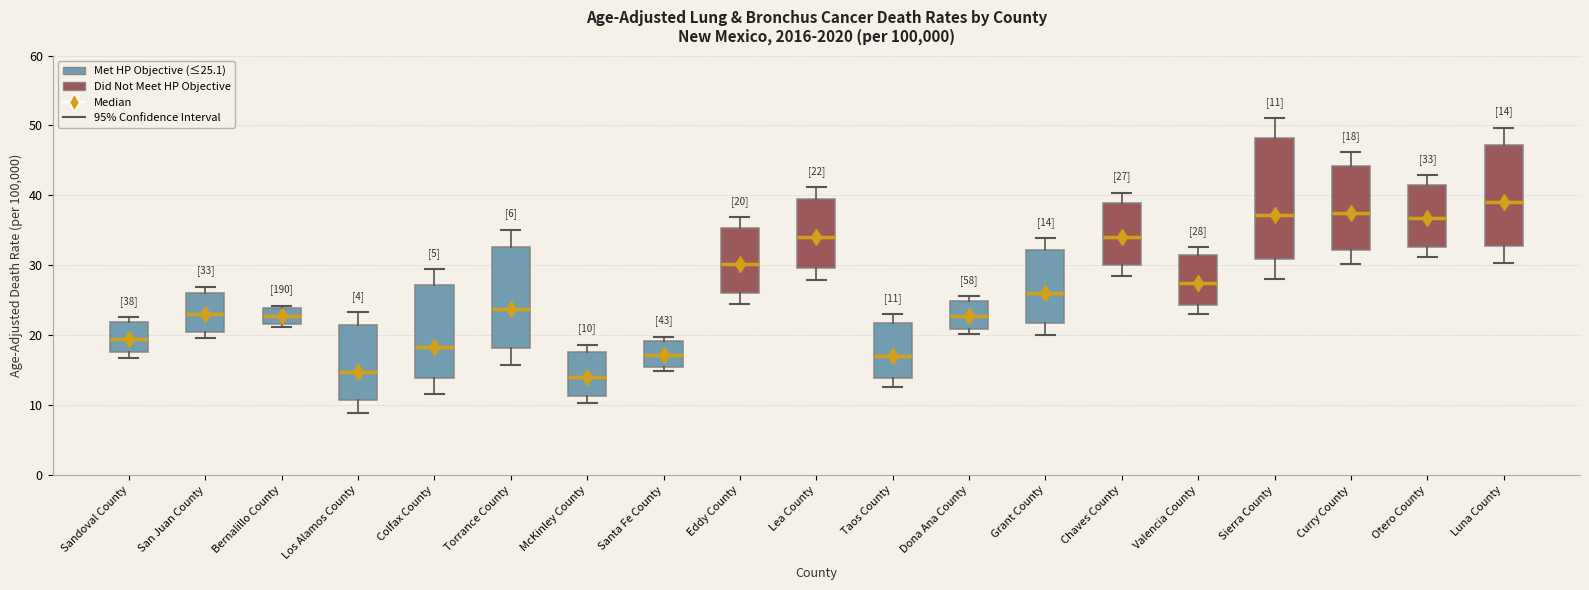

Which box is the tallest, from its lower edge to its upper edge?

Sierra County